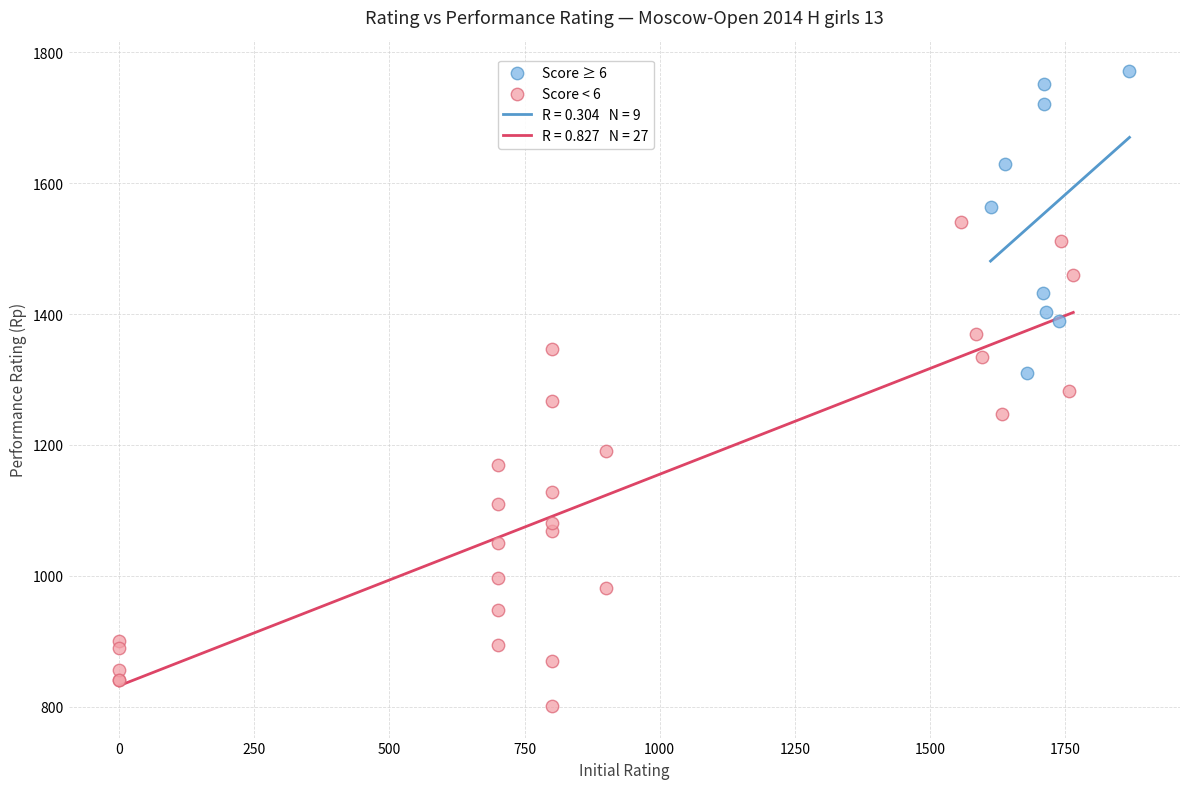

Which series reaches the minimum Y coordinate?

Score < 6